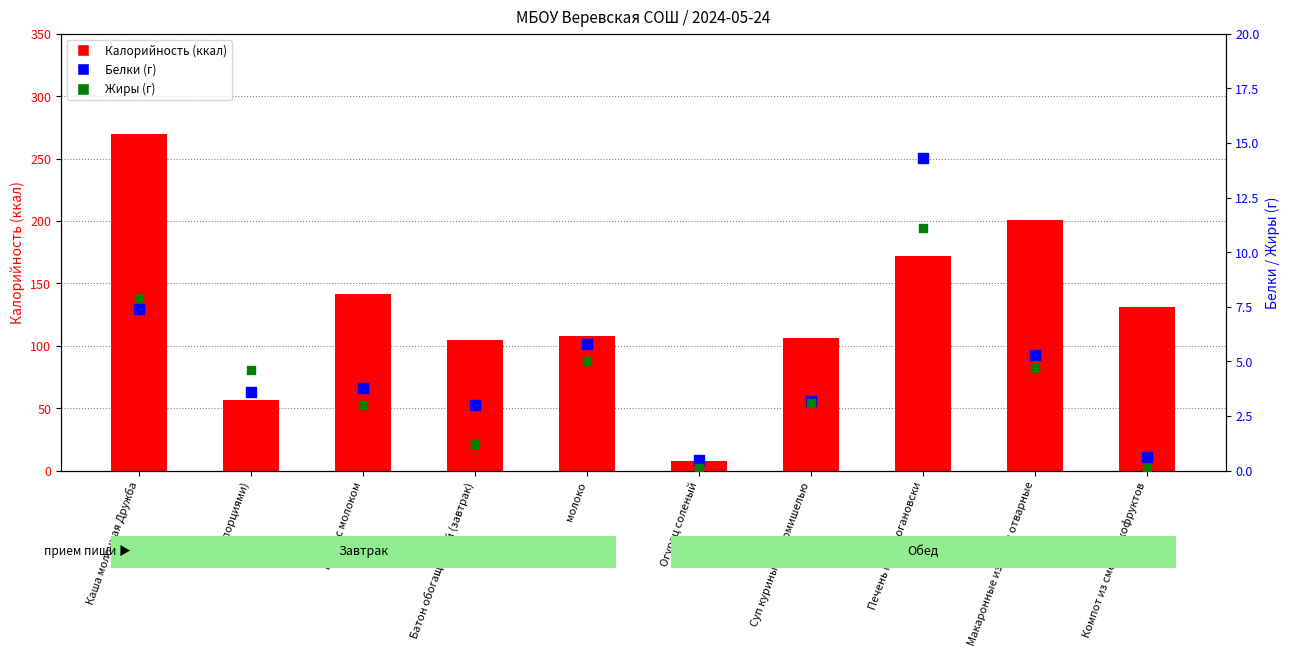

Which series has the largest total across all categories?

Калорийность